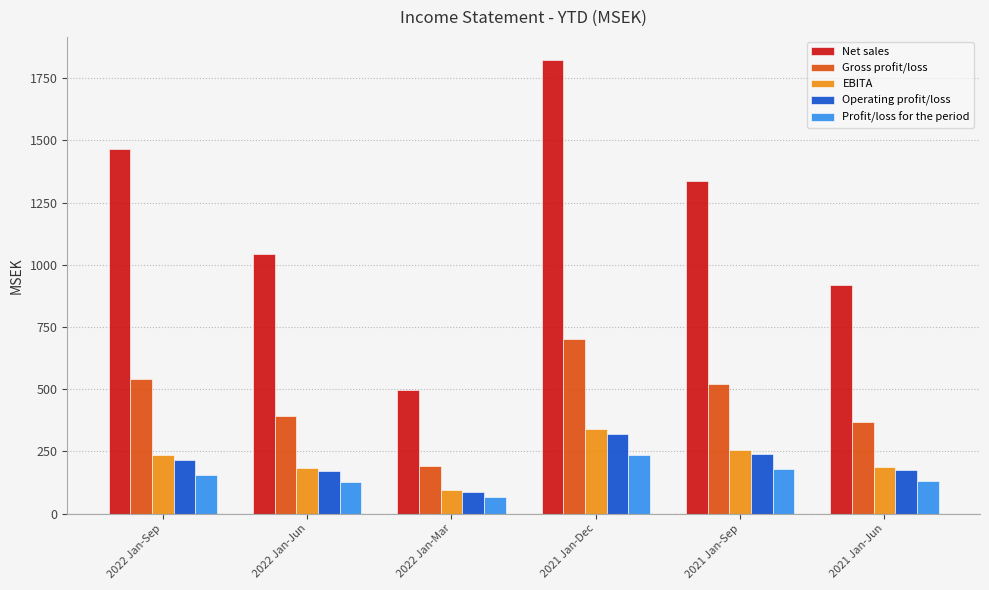

Between 2022 Jan-Sep and 2021 Jan-Sep, which series saw the biggest shift?

Net sales